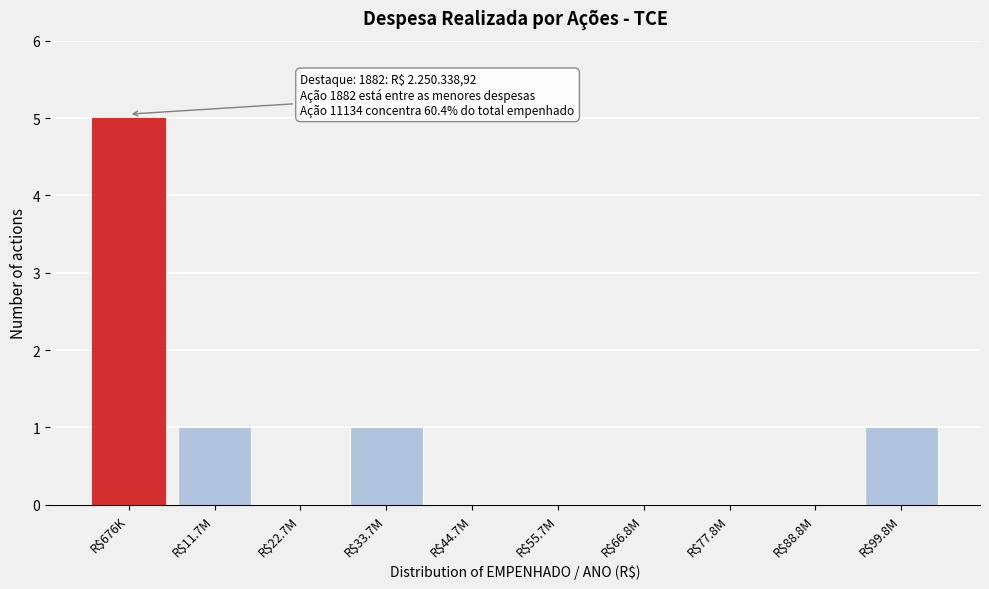

Which category has the highest value across all series?

R$676K